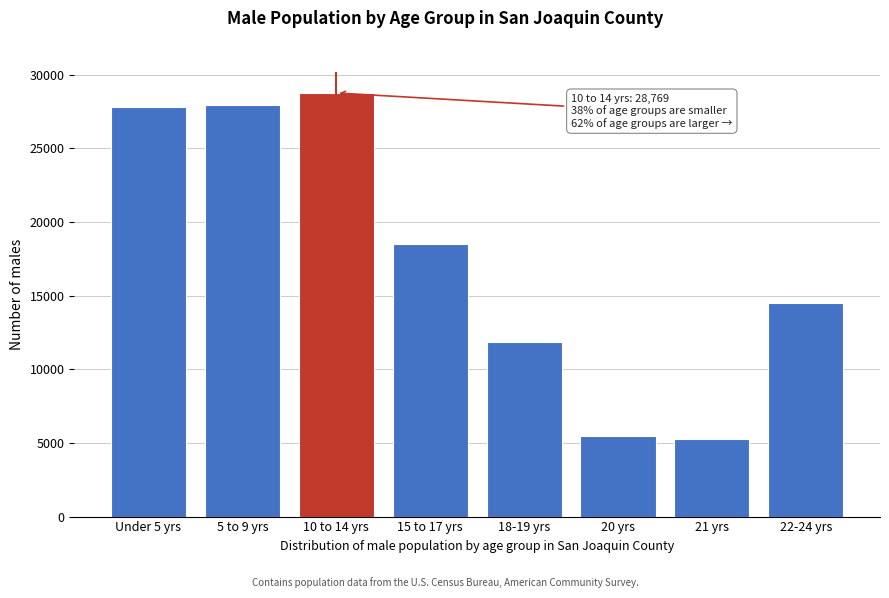

Reading left to right, what are all the values shown in this chart?

Under 5 yrs=27820	5 to 9 yrs=27980	10 to 14 yrs=28769	15 to 17 yrs=18522	18-19 yrs=11875	20 yrs=5489	21 yrs=5264	22-24 yrs=14527